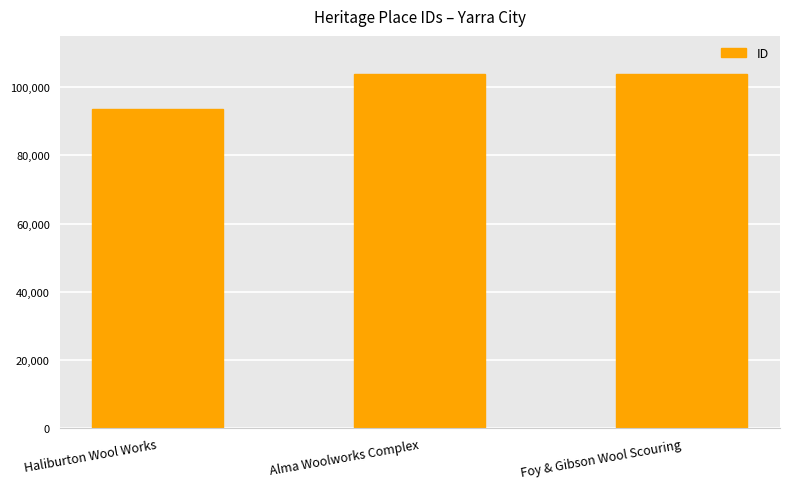

What is the label of the 2nd bar from the right?

Alma Woolworks Complex